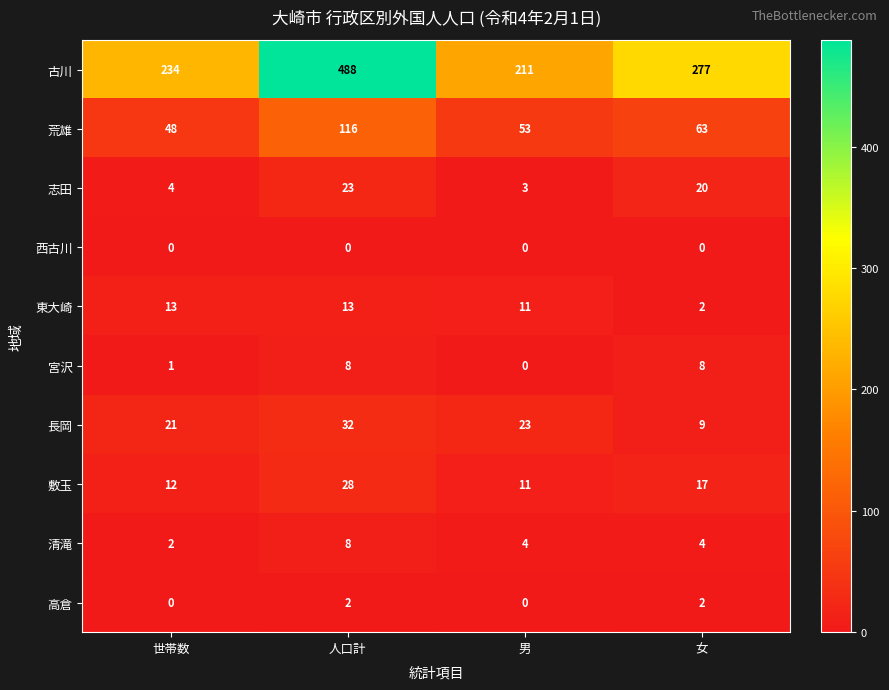

Which series has the largest total across all categories?

古川